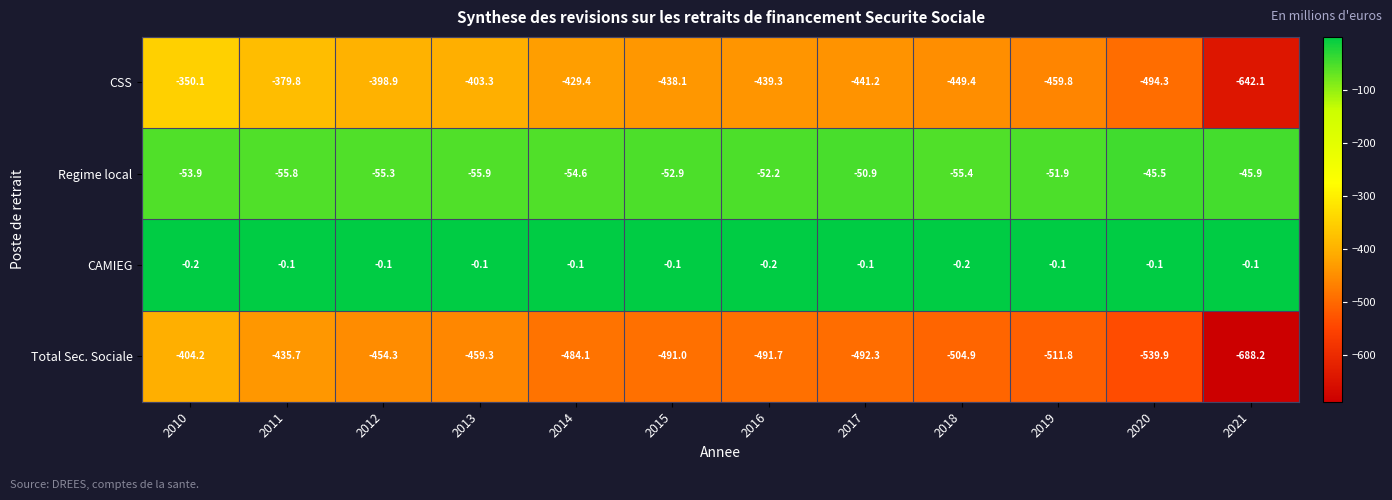

Which series has the largest range (max minus min)?

CSS